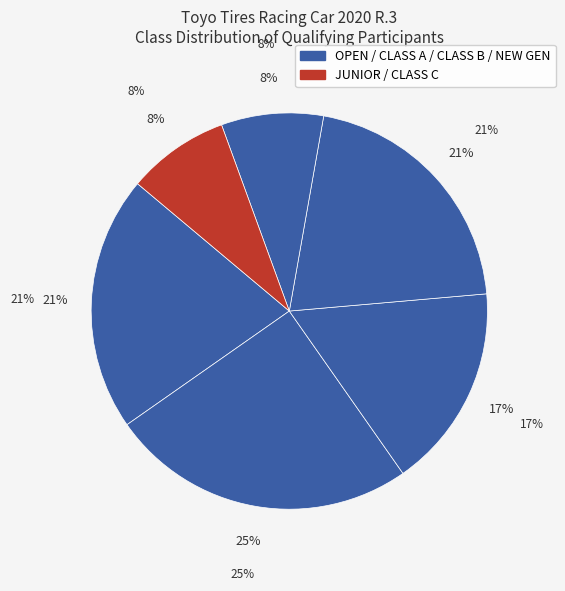

What is the total percentage of CLASS C and CLASS A?

32.0%